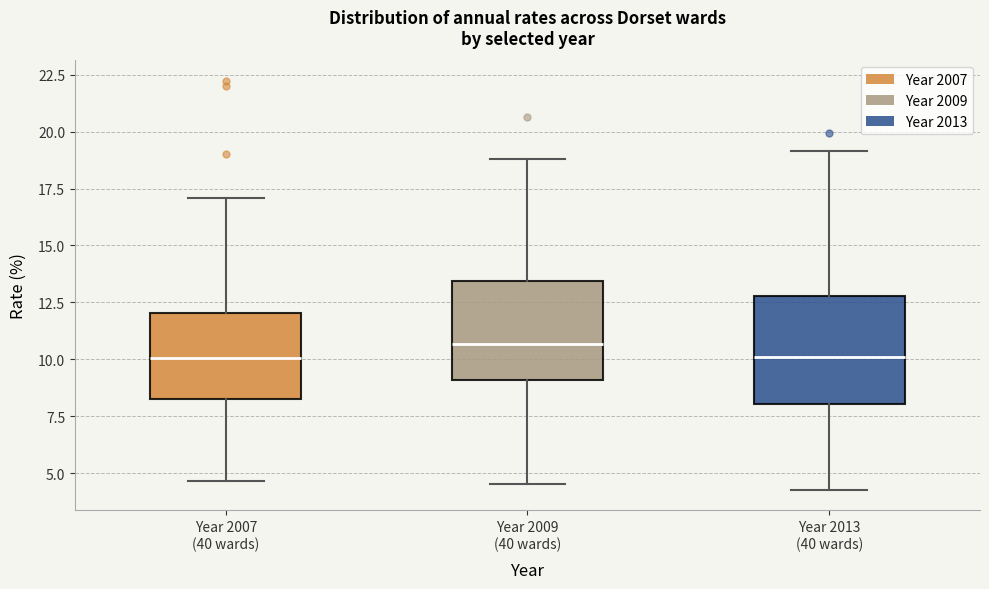

Where does the lower whisker of the box for Year 2007 (40 wards) end on the y-axis? The values are not printed on the chart, so give them approximately, as read against the axis.

4.5